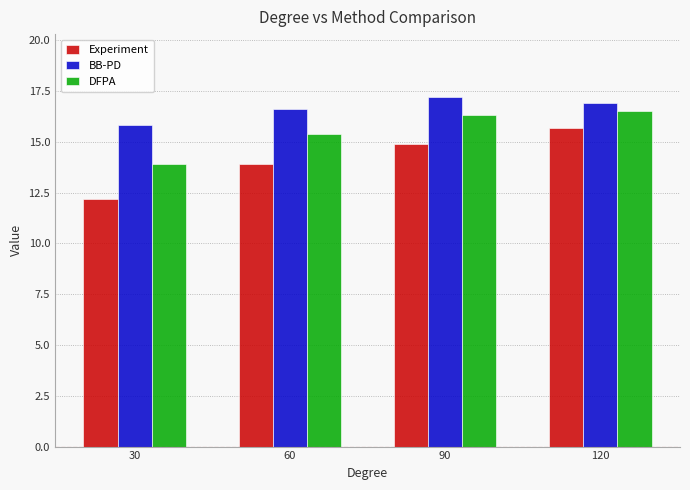

Rank the categories by BB-PD value from lowest to highest.

30, 60, 120, 90